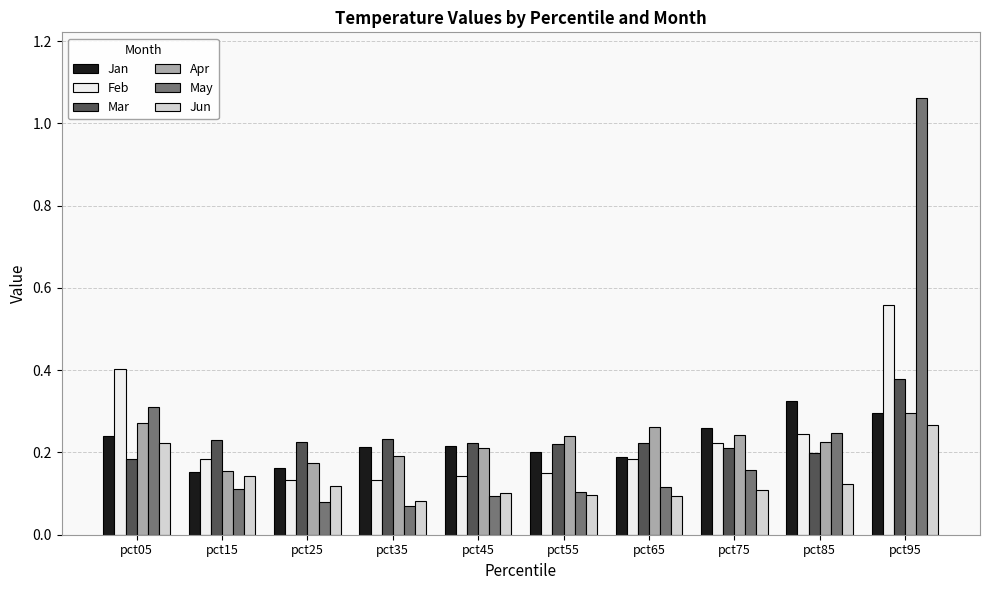

How many distinct data groups are displayed?

6